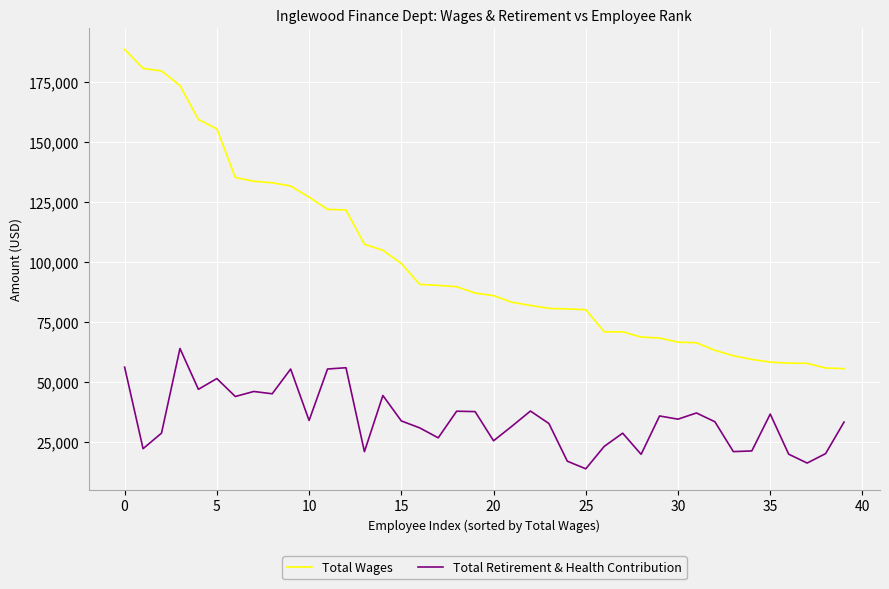

True or false: Total Wages and Total Retirement & Health Contribution intersect in this chart.

False